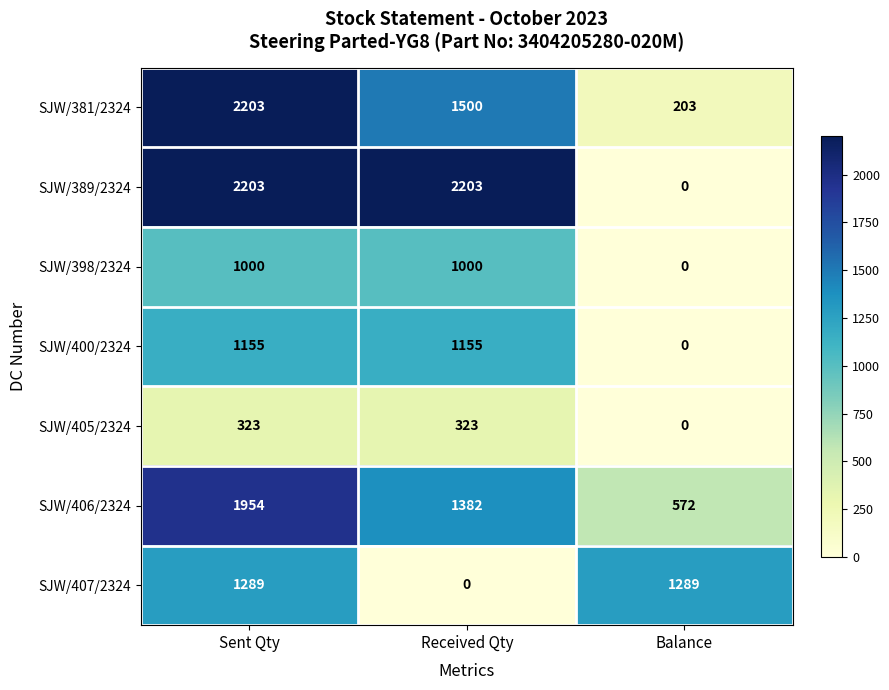

Which series has the widest spread of values?

SJW/389/2324